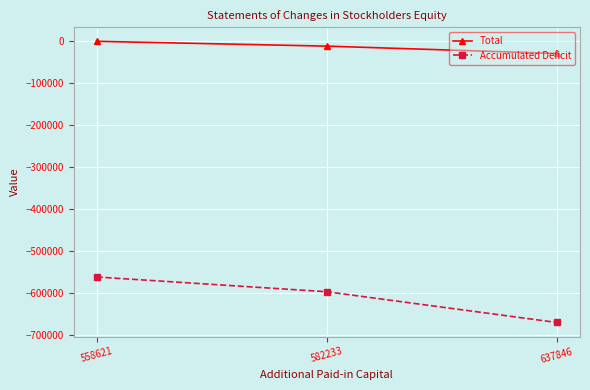

What is the difference between the maximum and second lowest values in the Total series?

11500